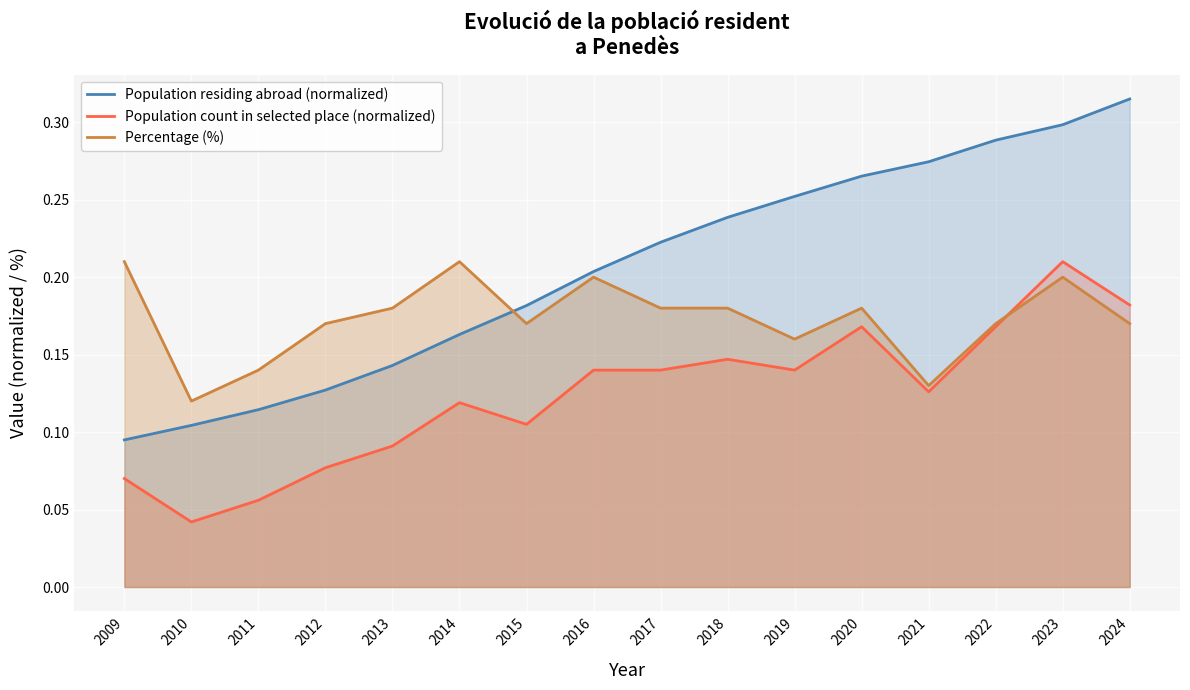

Count the number of categories in the chart.

16